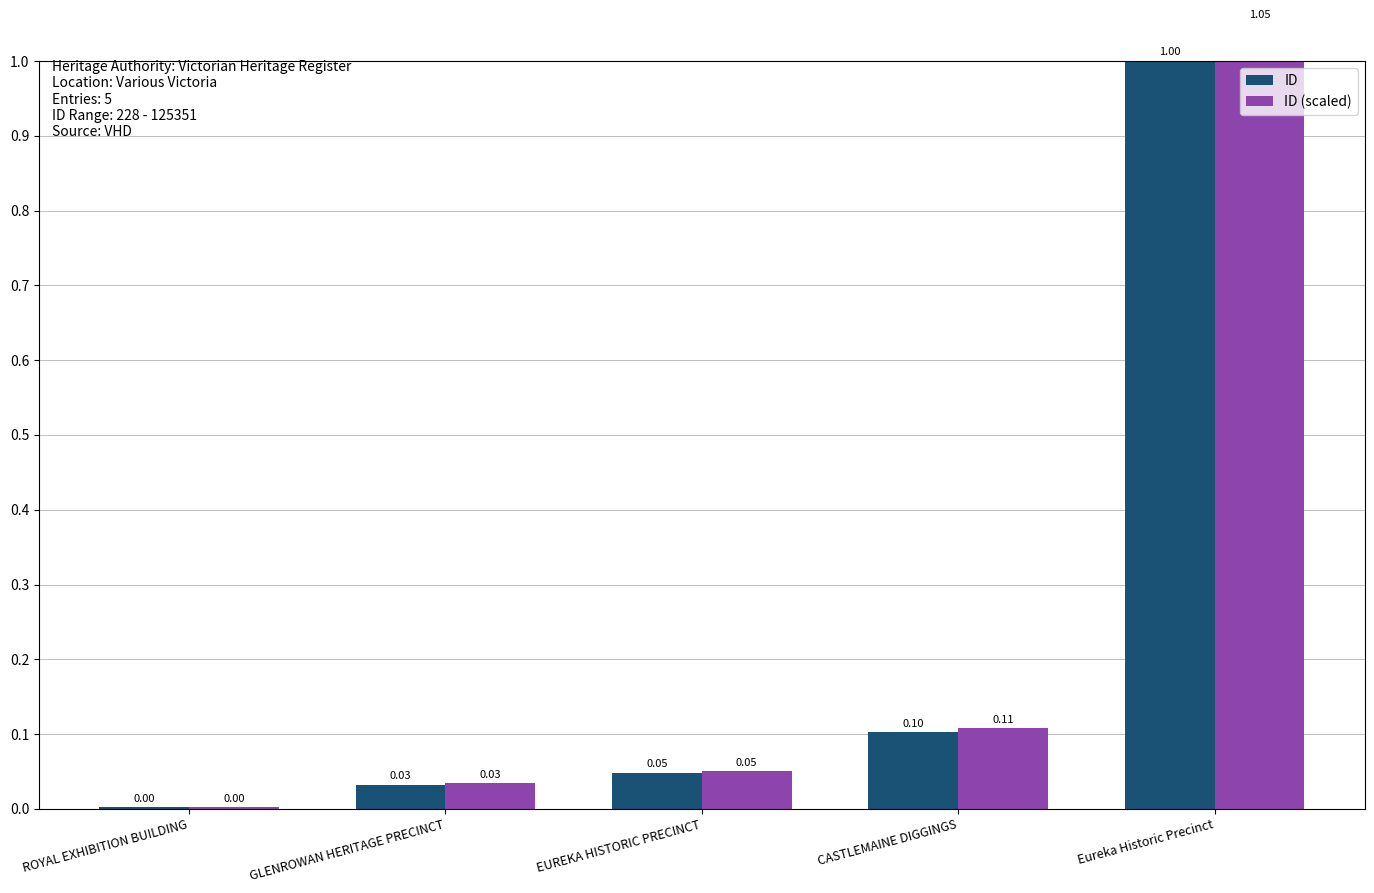

What is the maximum value for ID?

1.0